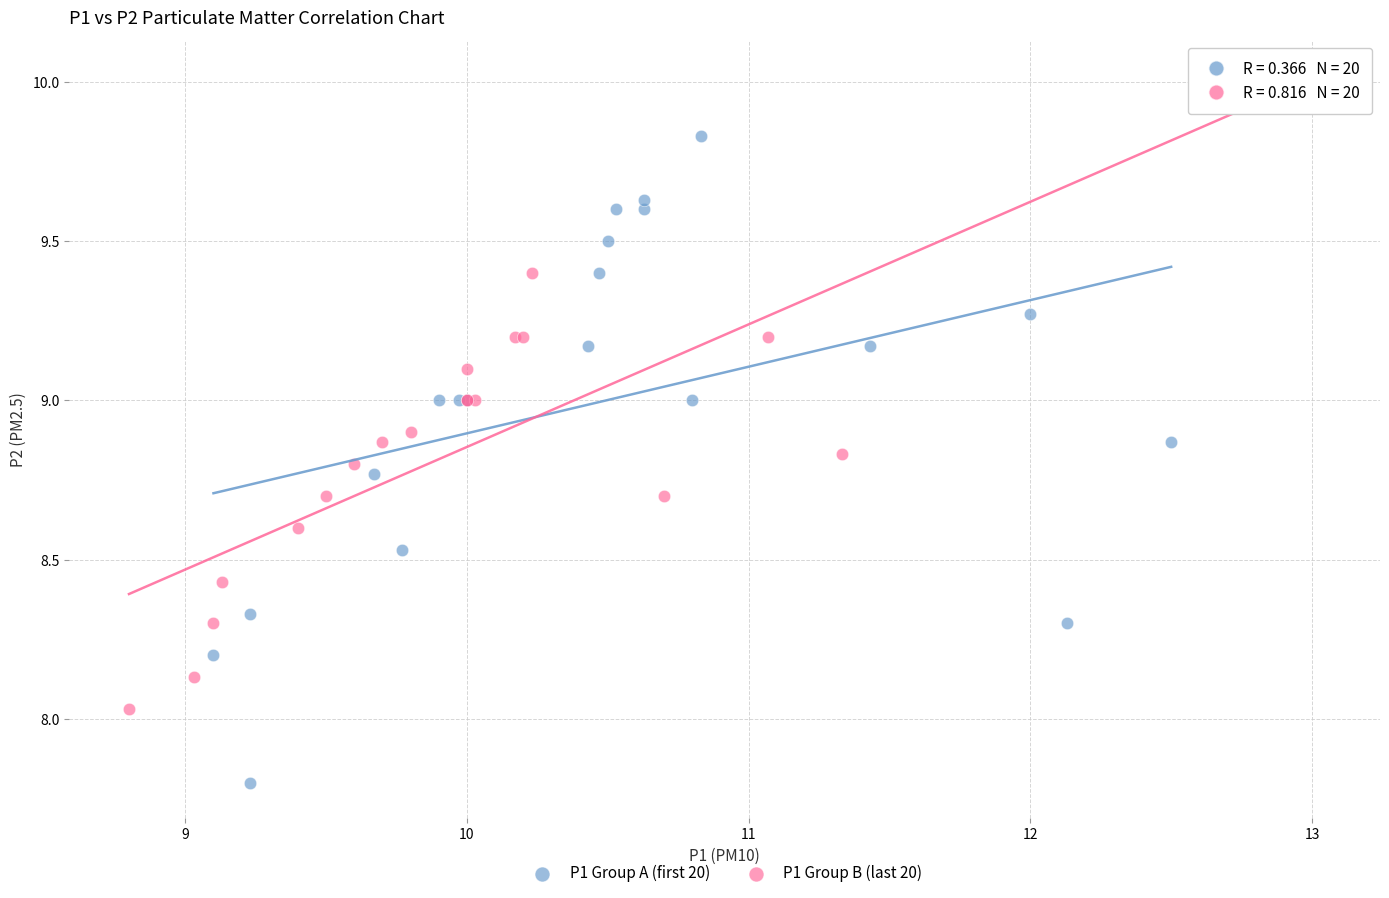

Which series contains the highest Y value?

P1 Group B (last 20)